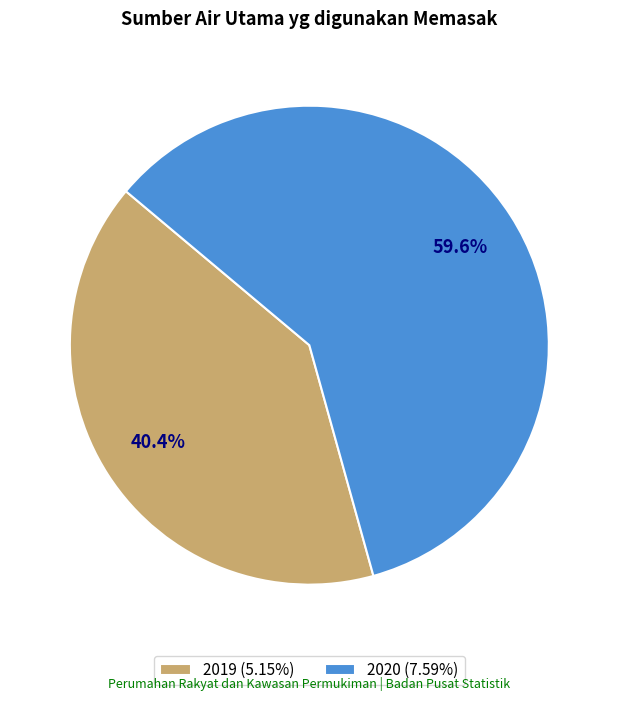

Which has a higher value, 2019 or 2020?

2020